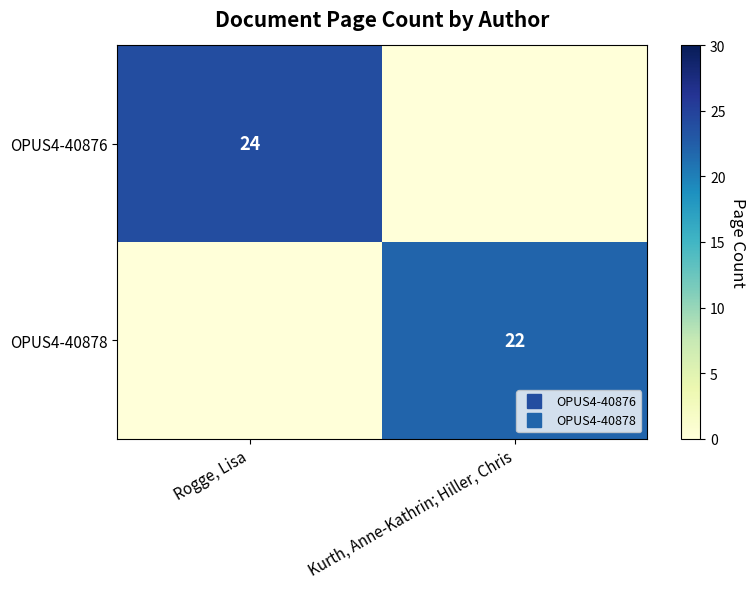

The OPUS4-40876 series shows 16 at Rogge, Lisa. True or false?

False